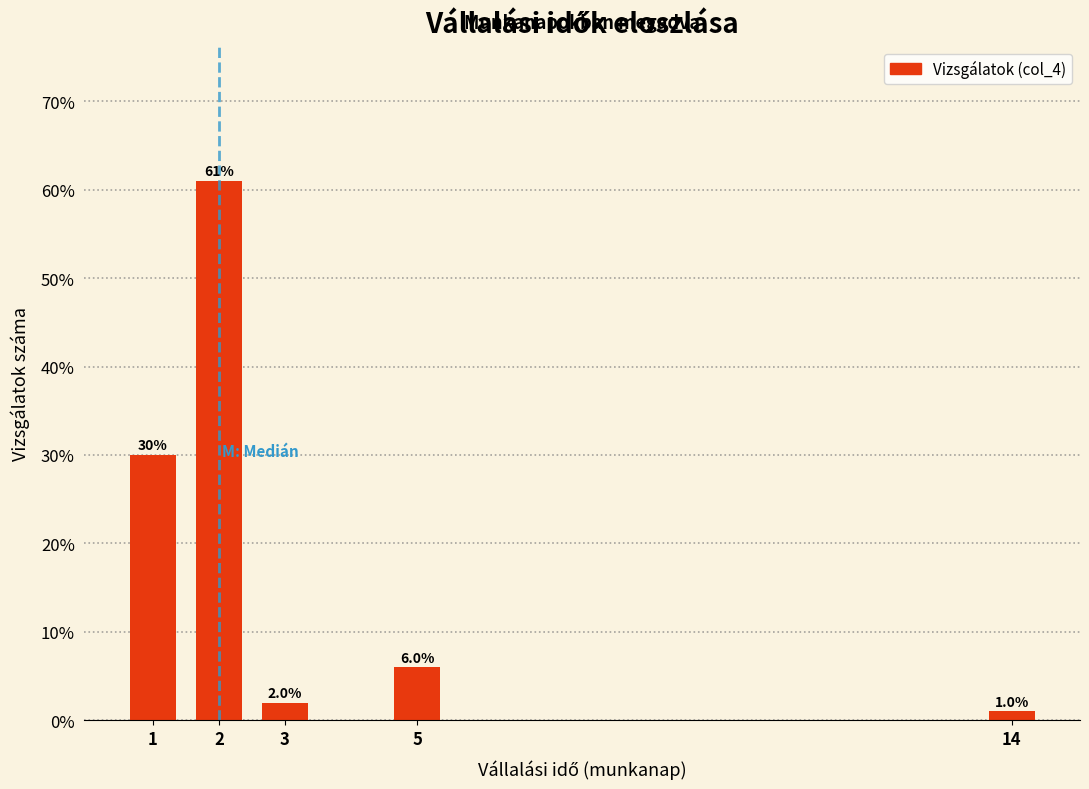

Reading left to right, transcribe all the data shown in this chart.

1=30	2=61	3=2	5=6	14=1